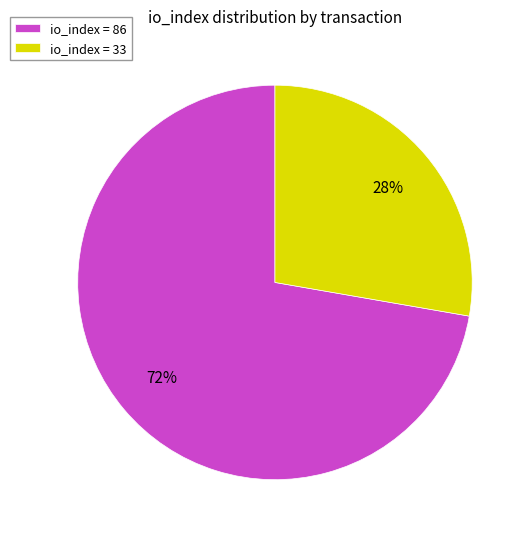

Which has a higher value, io_index = 86 or io_index = 33?

io_index = 86